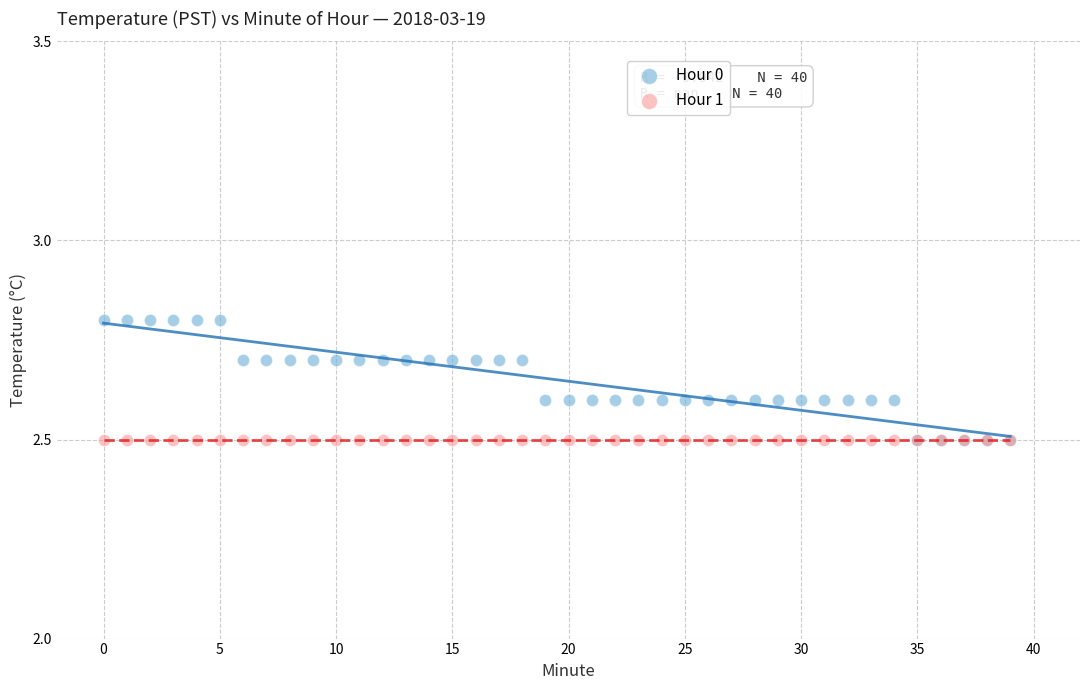

What are all the series names shown in the legend?

Hour 0, Hour 1